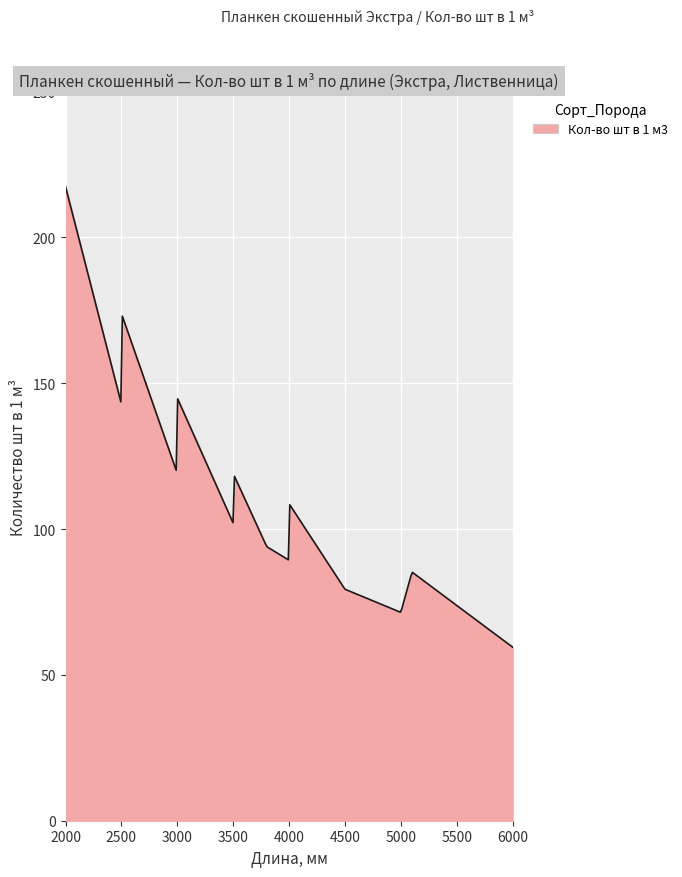

What is the smallest value displayed?

59.5